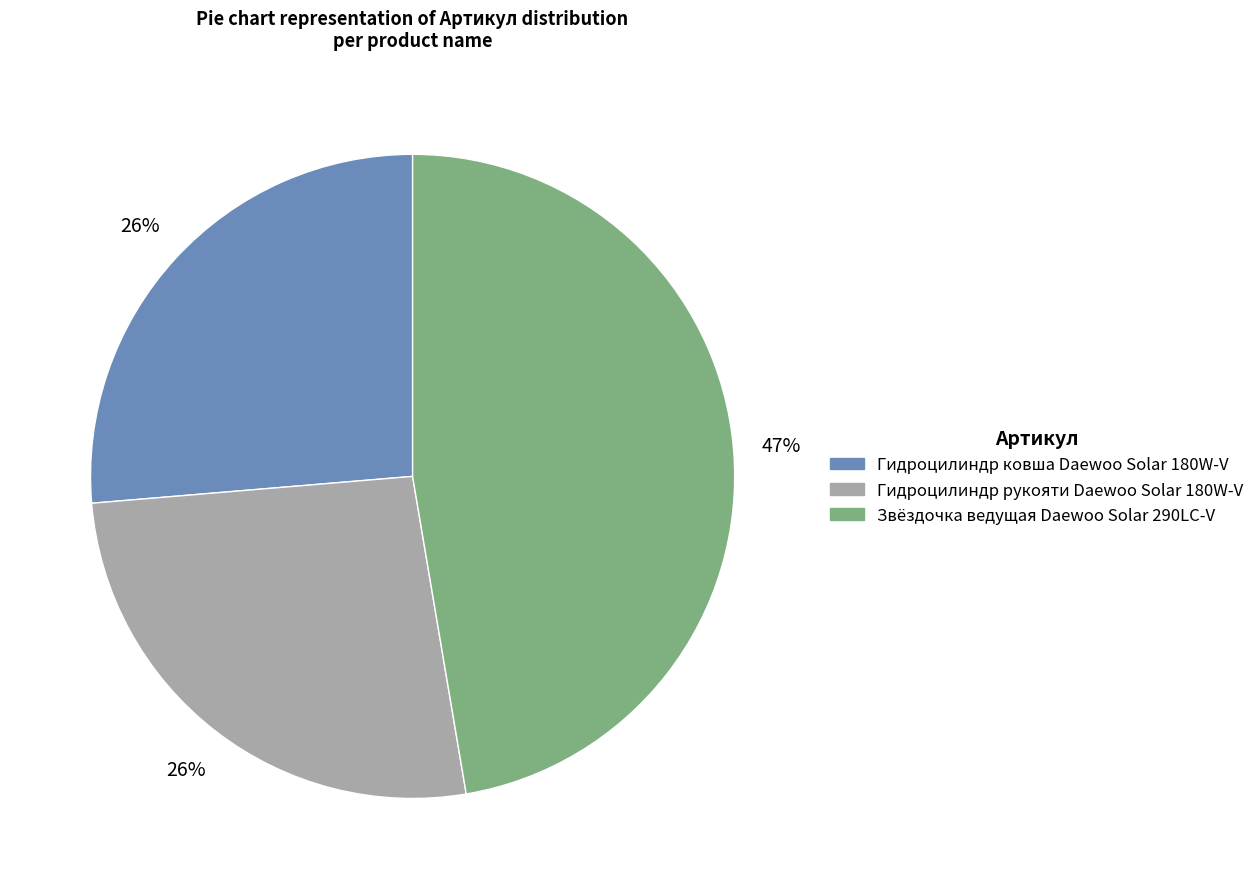

Combined, do Гидроцилиндр ковша Daewoo Solar 180W-V and Звёздочка ведущая Daewoo Solar 290LC-V account for over 50%?

Yes